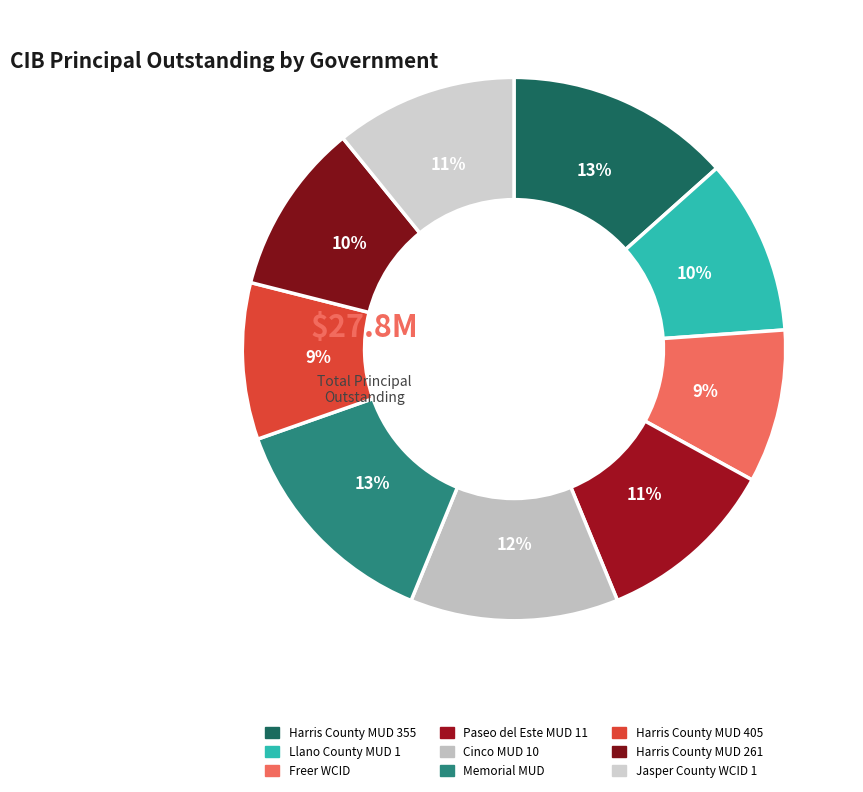

What percentage is the Harris County MUD 261 slice, to the nearest percent?

10%